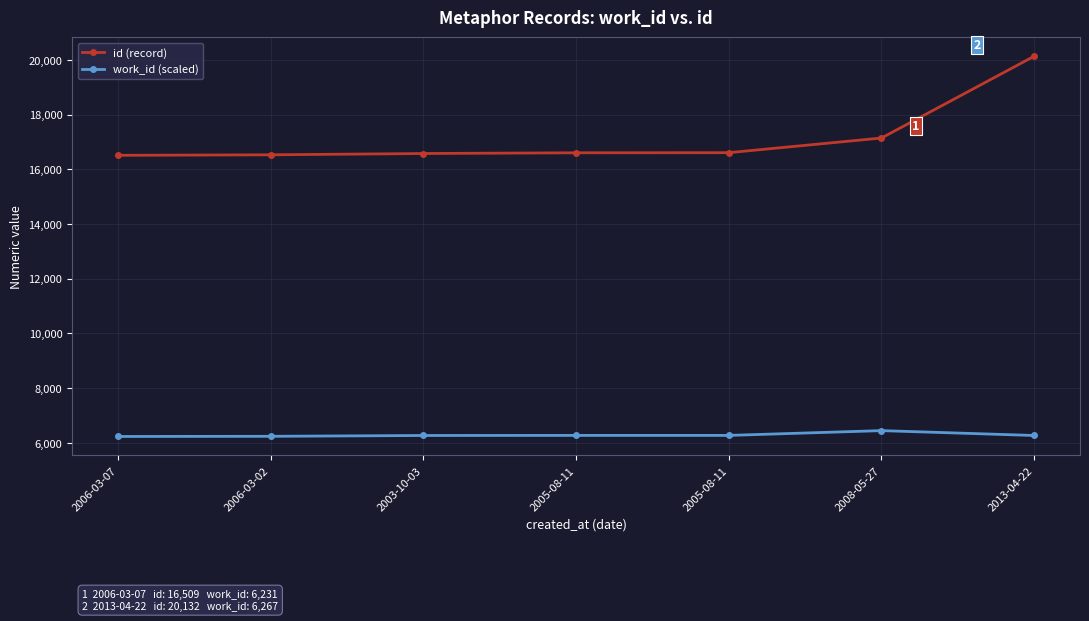

Reading right to left, list all the values displayed in this chart.

id (record): 2013-04-22=20132	2008-05-27=17142	2005-08-11=16606	2005-08-11=16602	2003-10-03=16575	2006-03-02=16528	2006-03-07=16509
work_id (scaled): 2013-04-22=6267	2008-05-27=6445	2005-08-11=6270	2005-08-11=6270	2003-10-03=6267	2006-03-02=6237	2006-03-07=6231